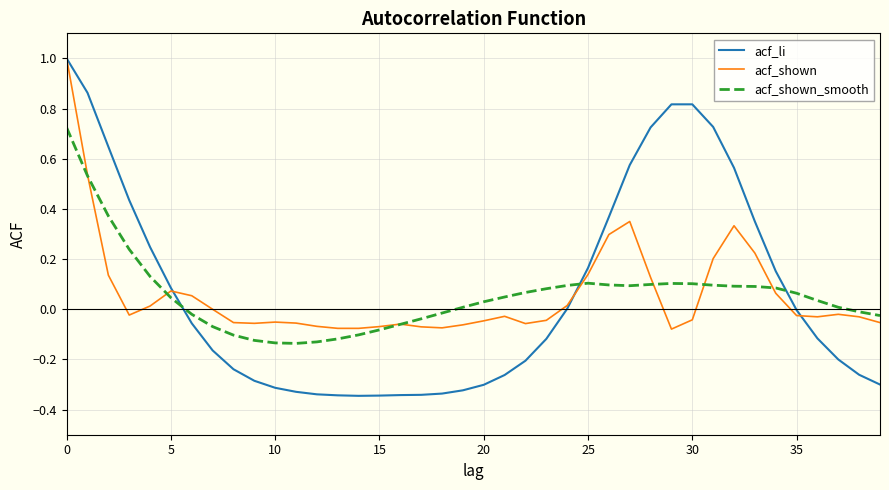

After their last crossing, which series has the higher values: acf_li or acf_shown?

acf_shown